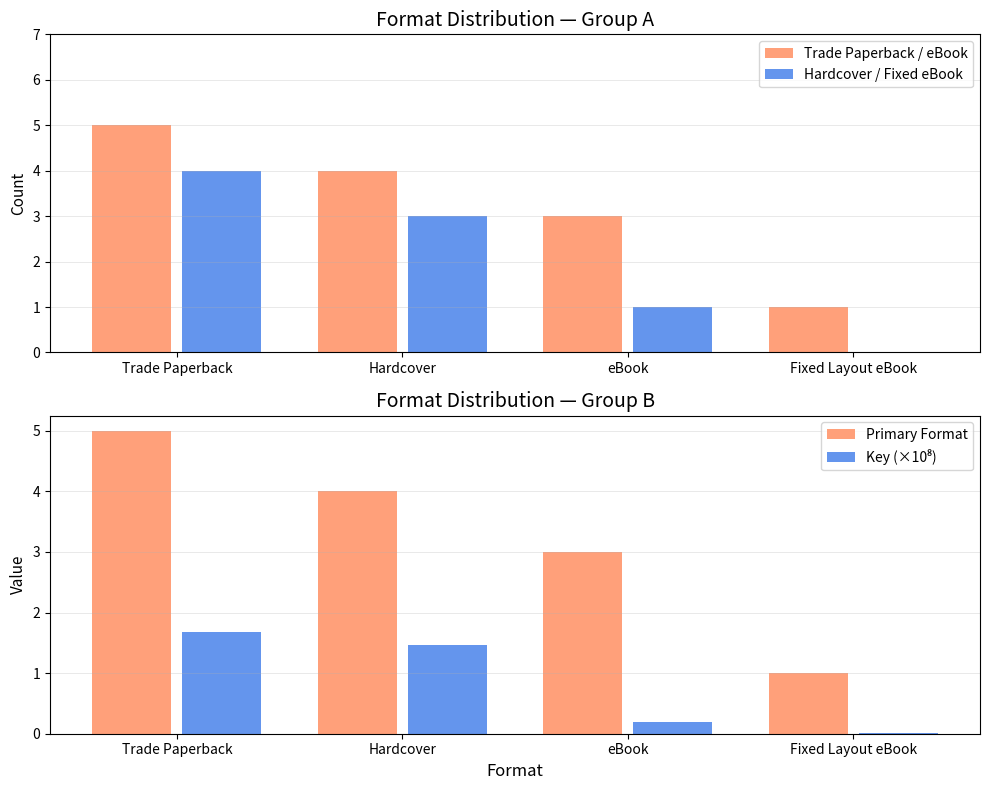

What is the difference between the Hardcover / Fixed eBook values at eBook and Trade Paperback?

3